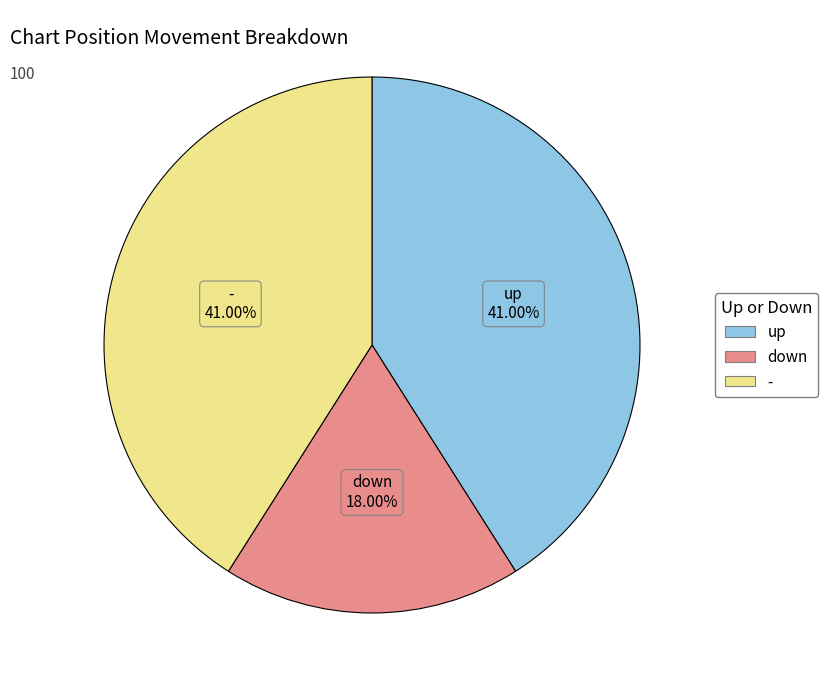

Approximately how many times larger is the value at down compared to up?

0.4